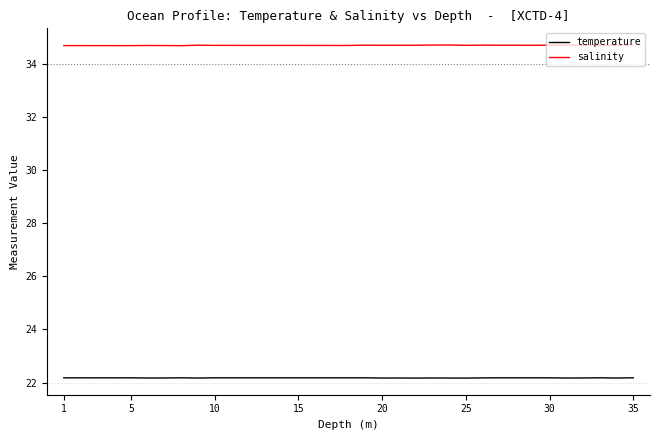

What is the average value of the salinity series?

34.7